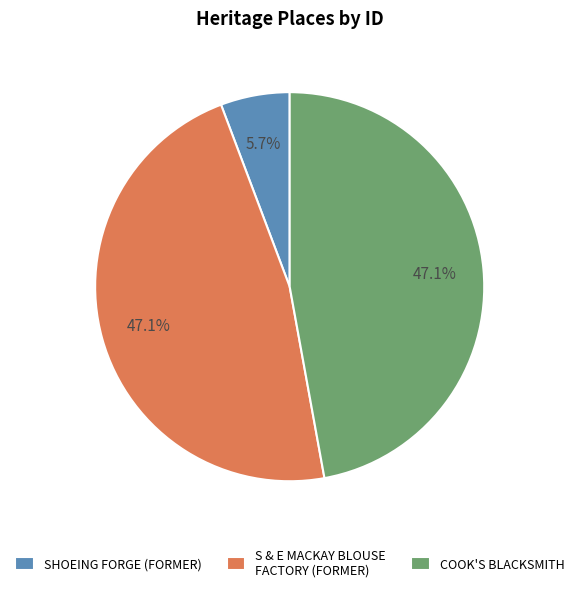

How many segments does this pie chart have?

3